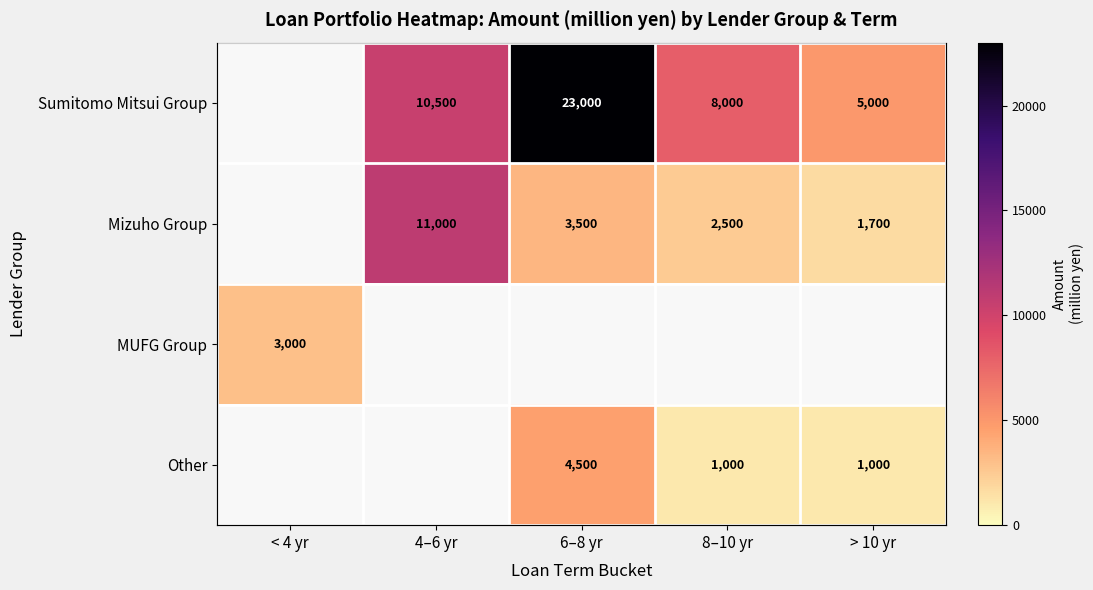

Which has a higher value, 8–10 yr or > 10 yr?

8–10 yr